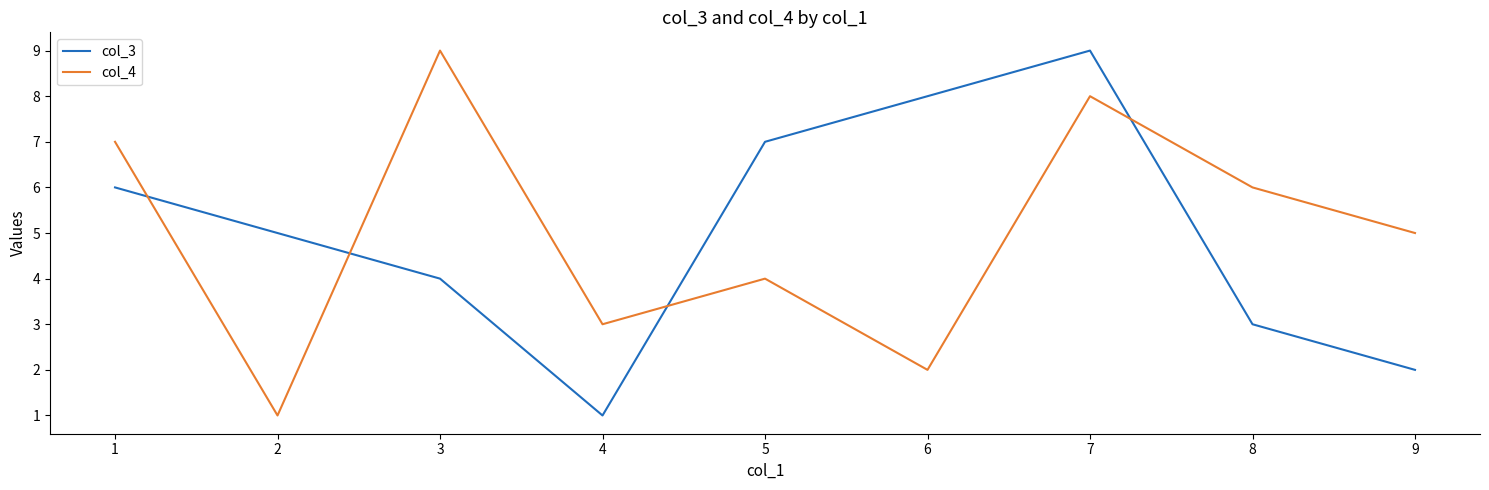

At 3, list the series in order from smallest to largest.

col_3, col_4